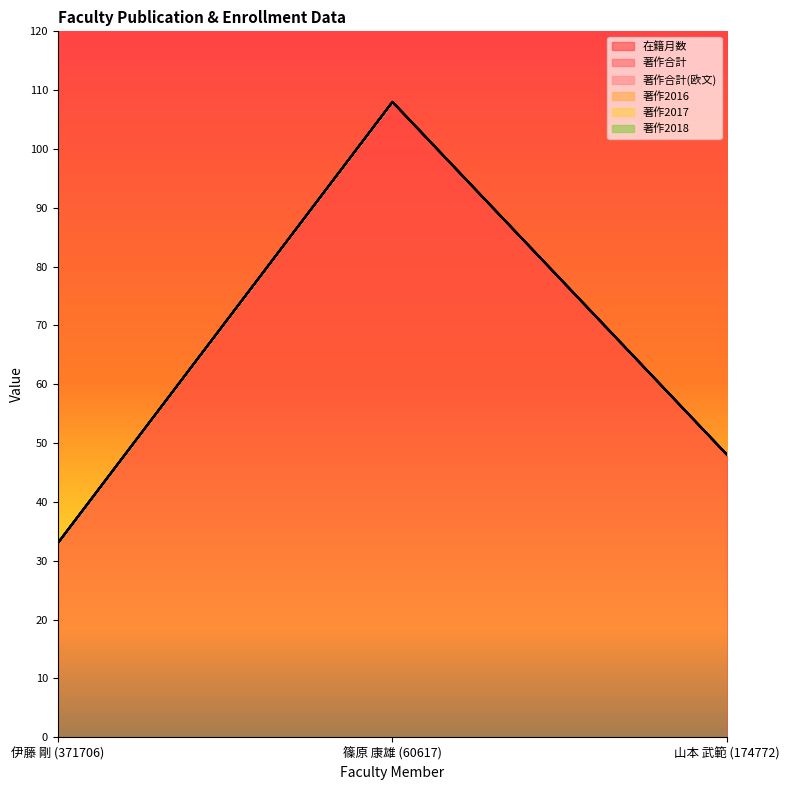

What is the label of the 3rd point from the right?

伊藤 剛 (371706)